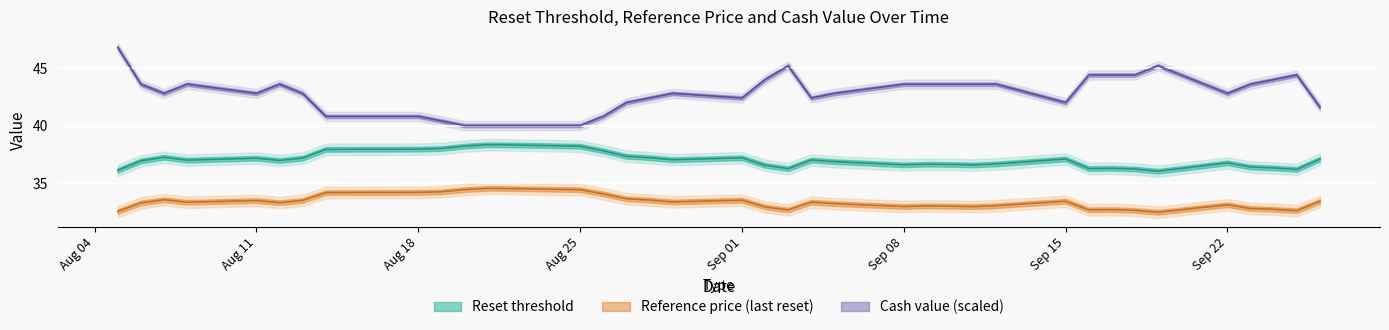

What is the difference between the second highest and minimum values in the Cash value series?

5.2